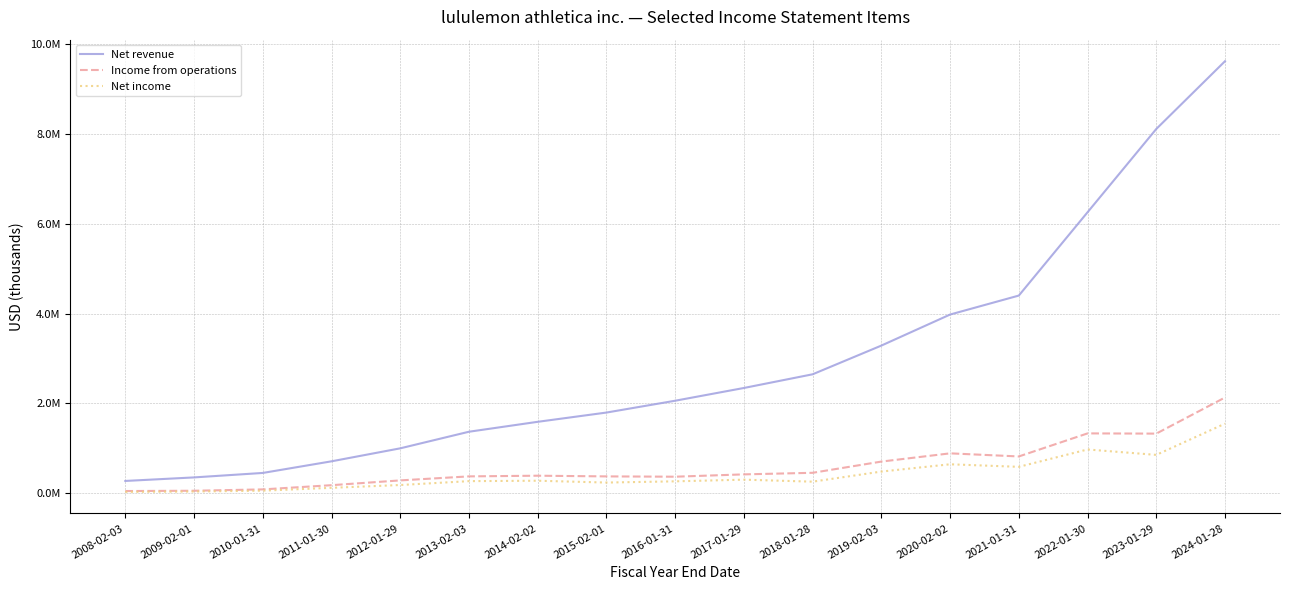

True or false: Net income has a value of 279547 at 2014-02-02.

True